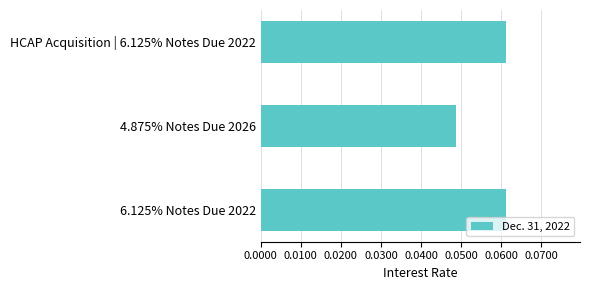

Which category has the lowest value across all series?

4.875% Notes Due 2026